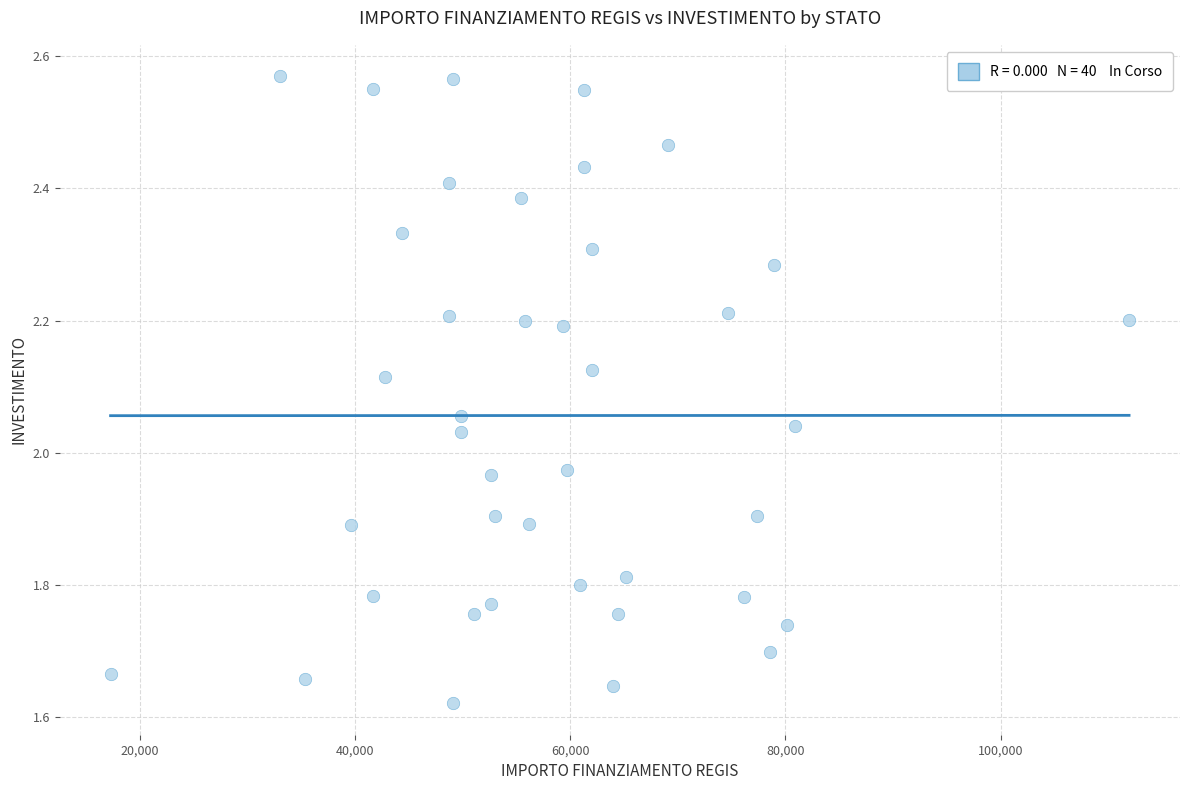

What is the range of X values (max minus min)?

94665.7